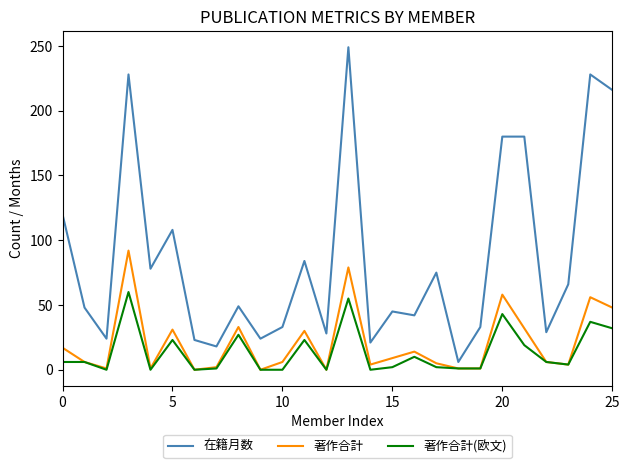

Which series has the widest spread of values?

在籍月数